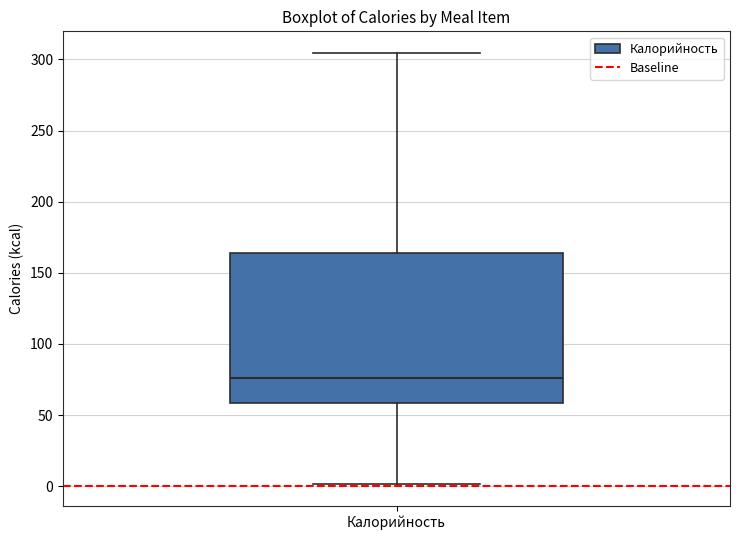

Where does the median line of the box for Калорийность sit on the y-axis? The values are not printed on the chart, so give them approximately, as read against the axis.

75